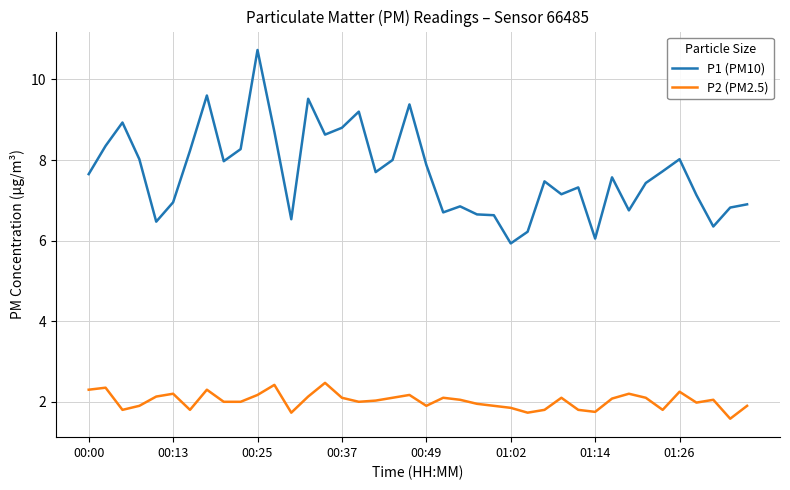

What is the difference between the maximum and minimum values in the P1 (PM10) series?

4.8